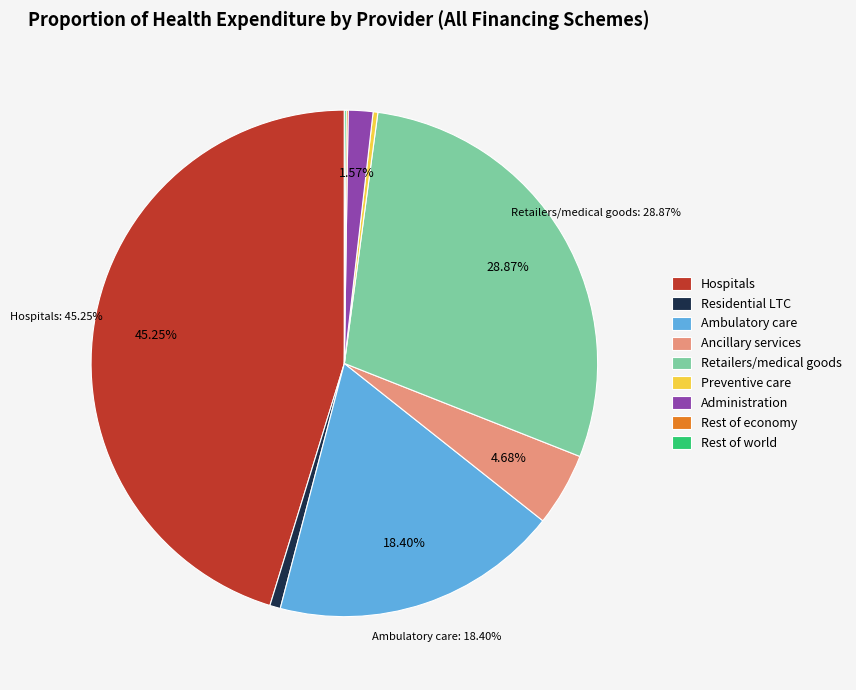

Is the sum of Residential LTC and Preventive care greater than half?

No